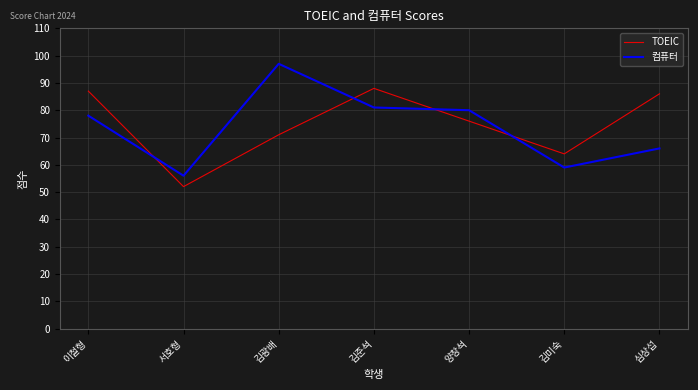

List the series in order of their overall mean, highest first.

TOEIC, 컴퓨터